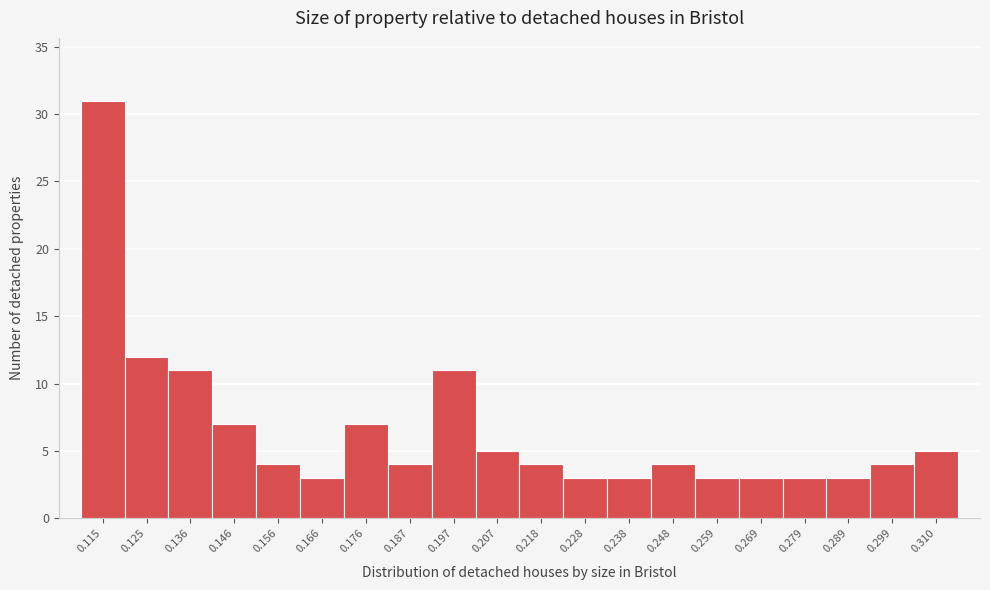

Reading right to left, transcribe all the data shown in this chart.

5	4	3	3	3	3	4	3	3	4	5	11	4	7	3	4	7	11	12	31